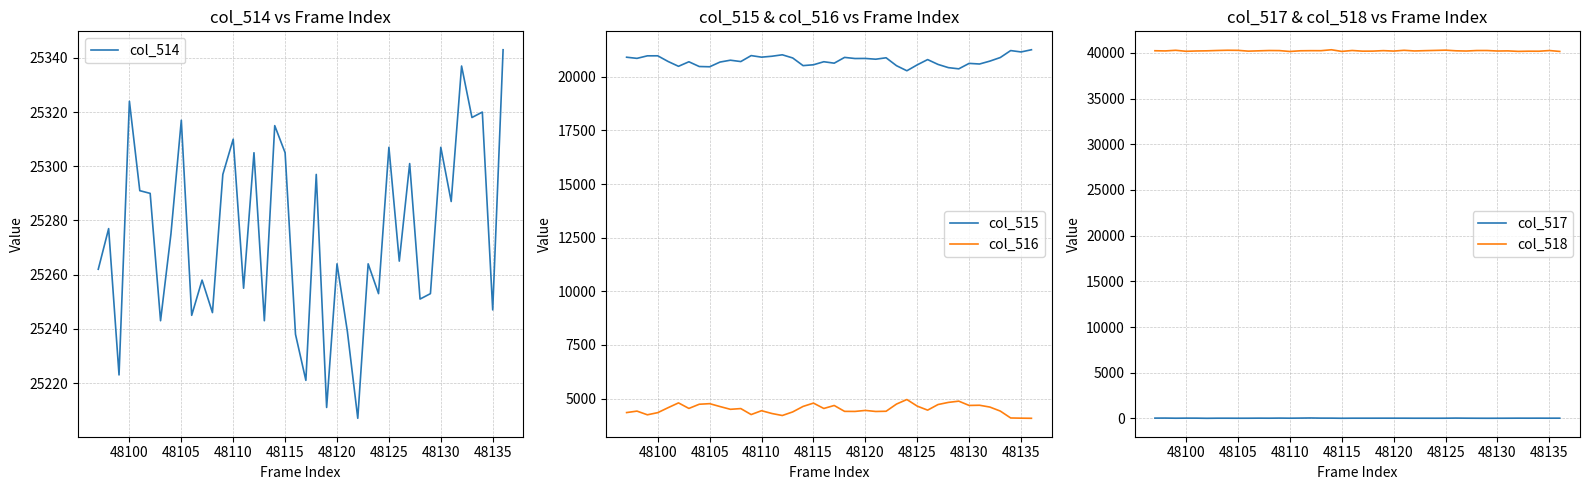

True or false: col_514 has more than 2 interior local peaks.

True